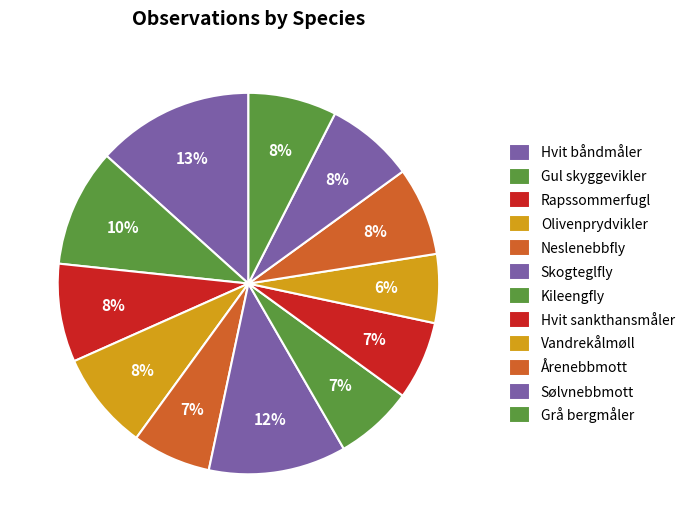

To the nearest percent, what percentage of the pie is Hvit båndmåler?

13%